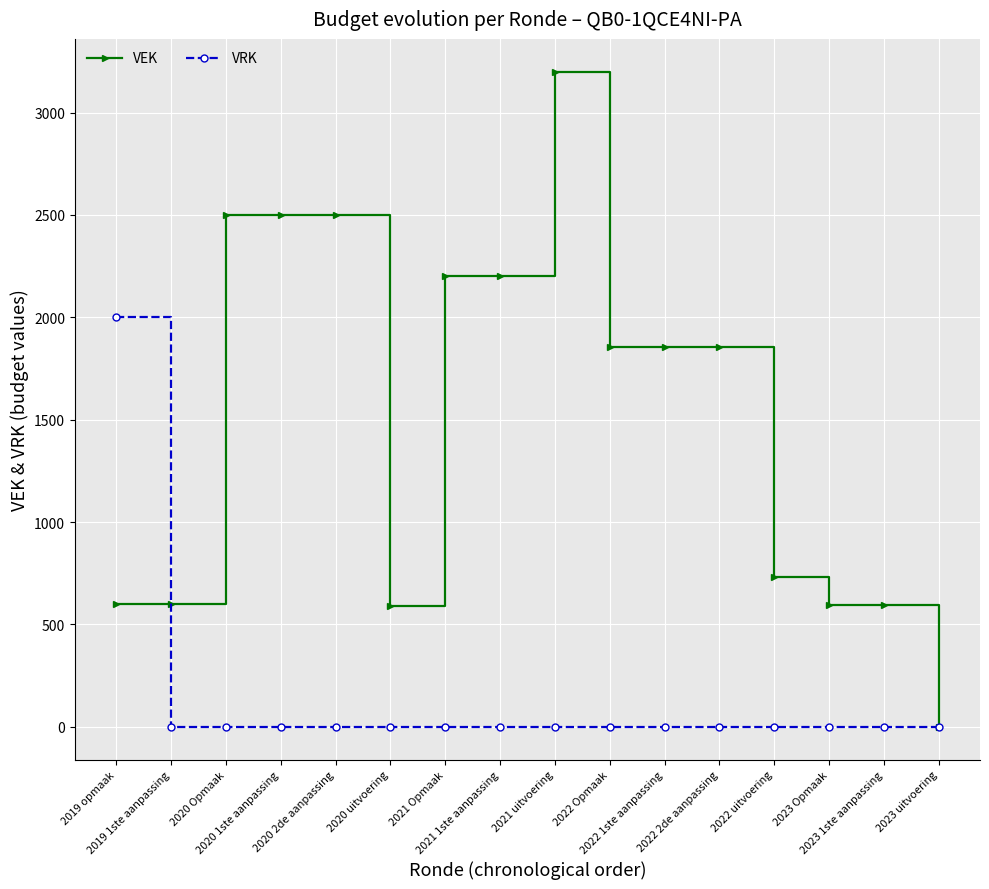

Which series has the largest total across all categories?

VEK